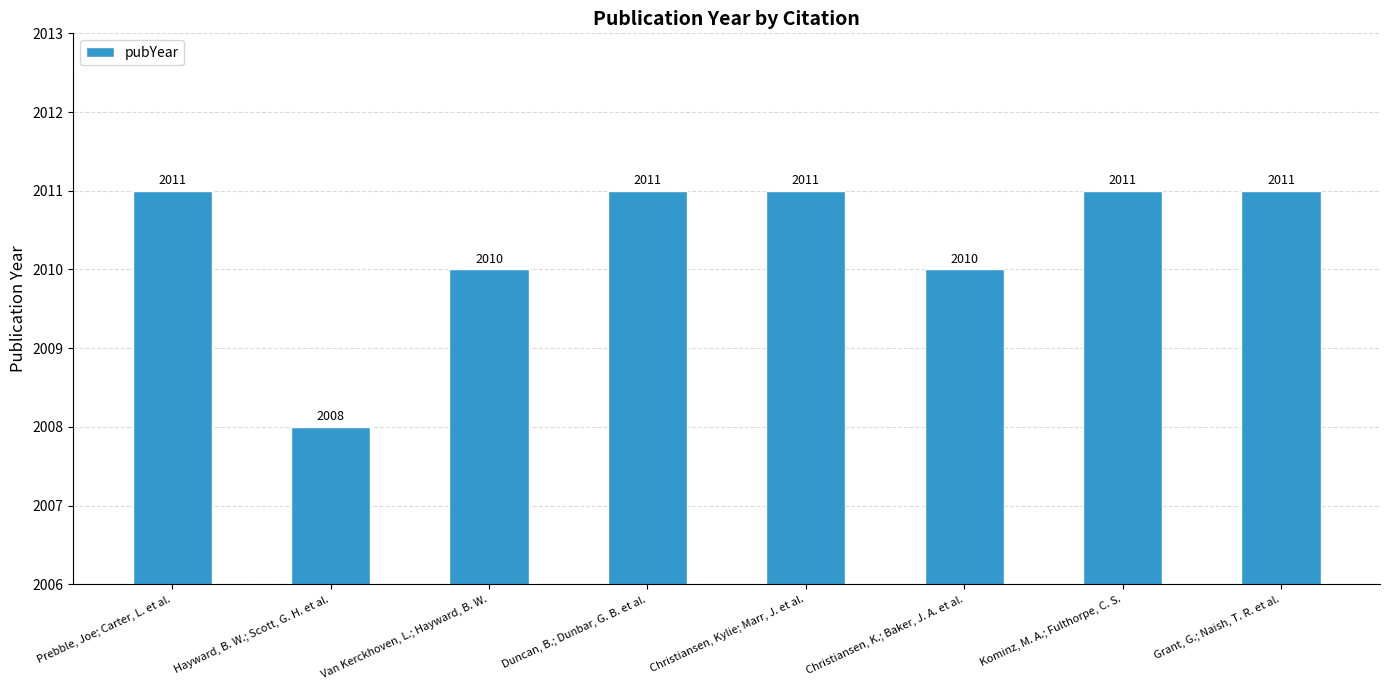

Reading left to right, list all the values displayed in this chart.

Prebble, Joe; Carter, L. et al.=2011	Hayward, B. W.; Scott, G. H. et al.=2008	Van Kerckhoven, L.; Hayward, B. W.=2010	Duncan, B.; Dunbar, G. B. et al.=2011	Christiansen, Kylie; Marr, J. et al.=2011	Christiansen, K.; Baker, J. A. et al.=2010	Kominz, M. A.; Fulthorpe, C. S.=2011	Grant, G.; Naish, T. R. et al.=2011